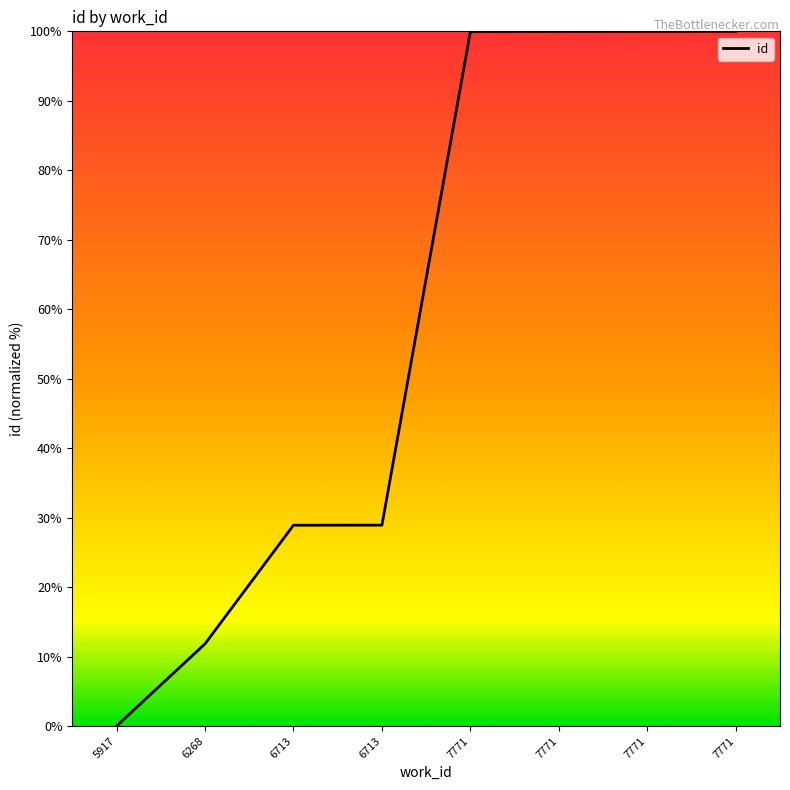

Is it true that the value at 6268 is 11.8?

True